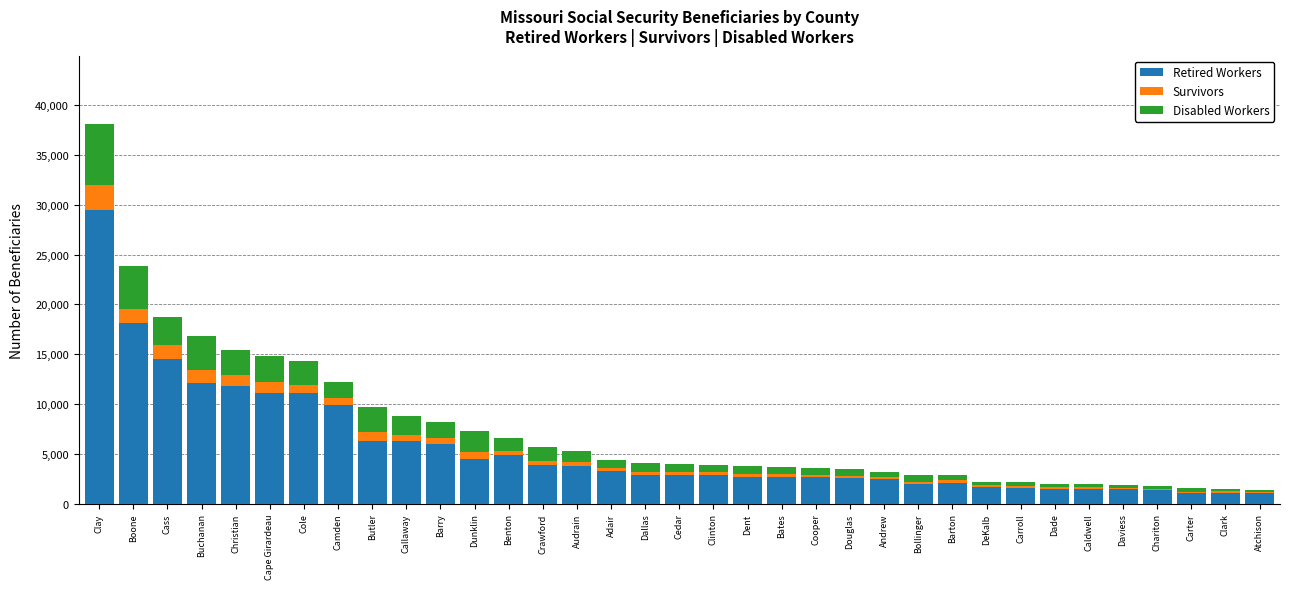

At which category is the sum across all series the highest?

Clay